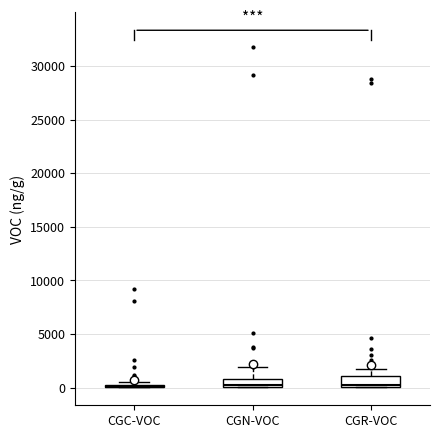

Where is the upper edge of the box for CGR-VOC on the y-axis? The values are not printed on the chart, so give them approximately, as read against the axis.

1000